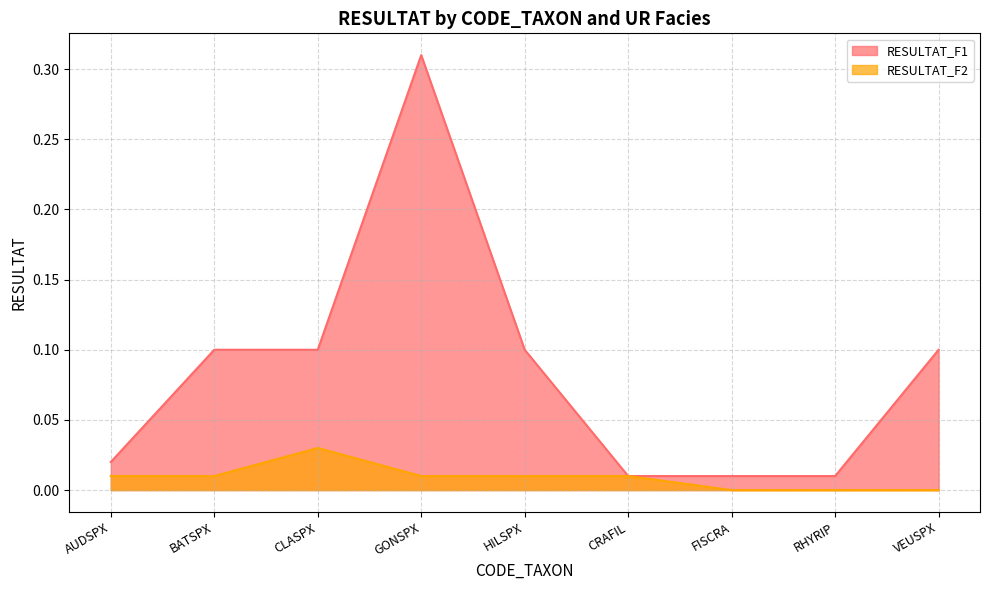

Which category has the highest value across all series?

GONSPX